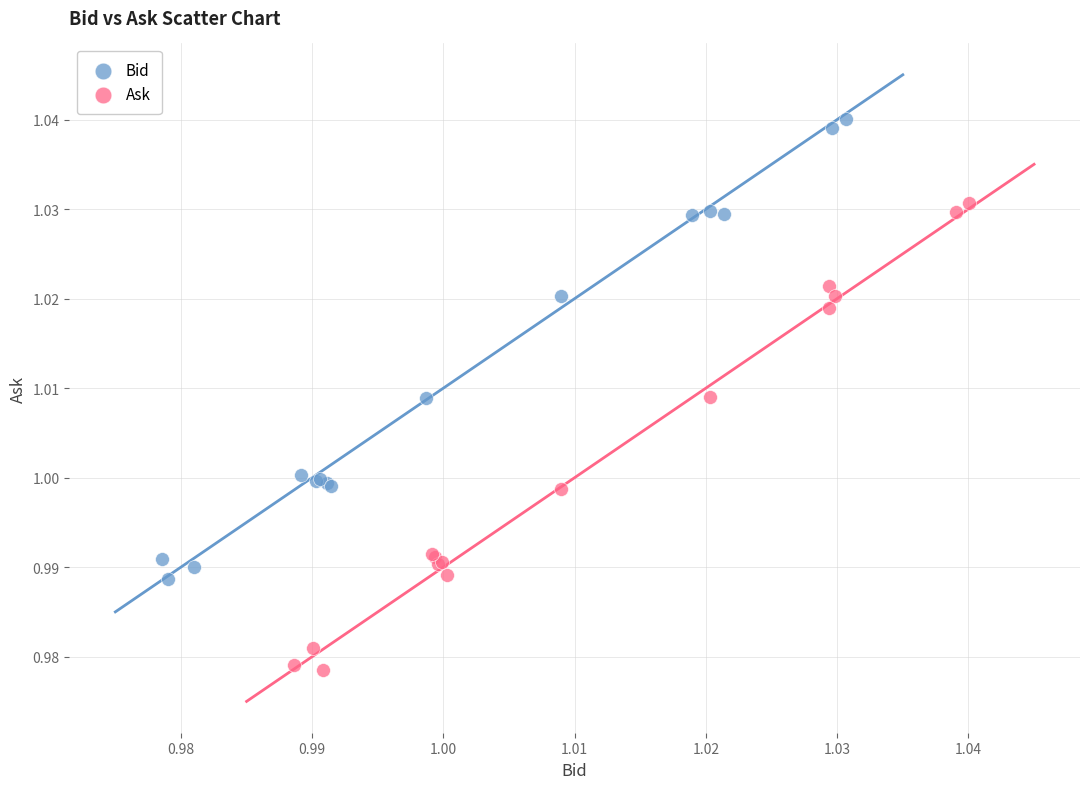

Which series reaches the maximum Y coordinate?

Bid